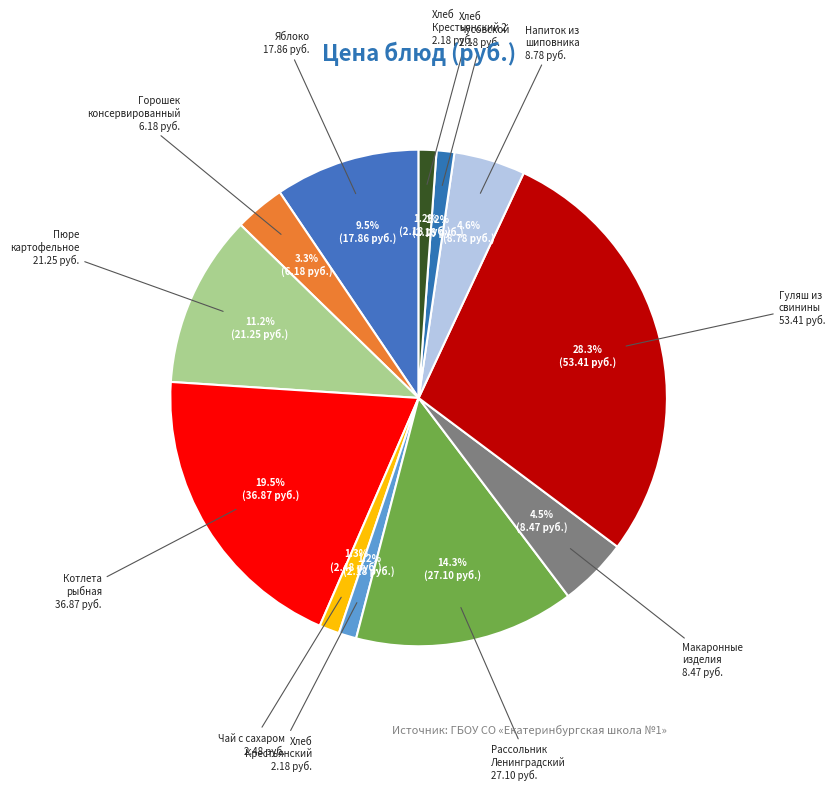

Count the number of slices in the pie.

12